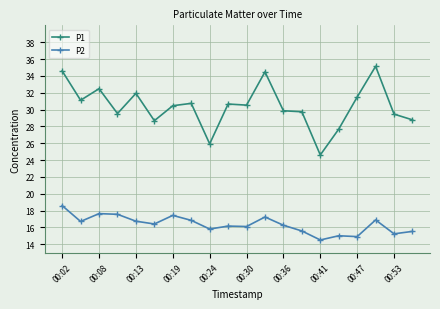

What is the value of the P1 point at the 9th from the left?

25.9